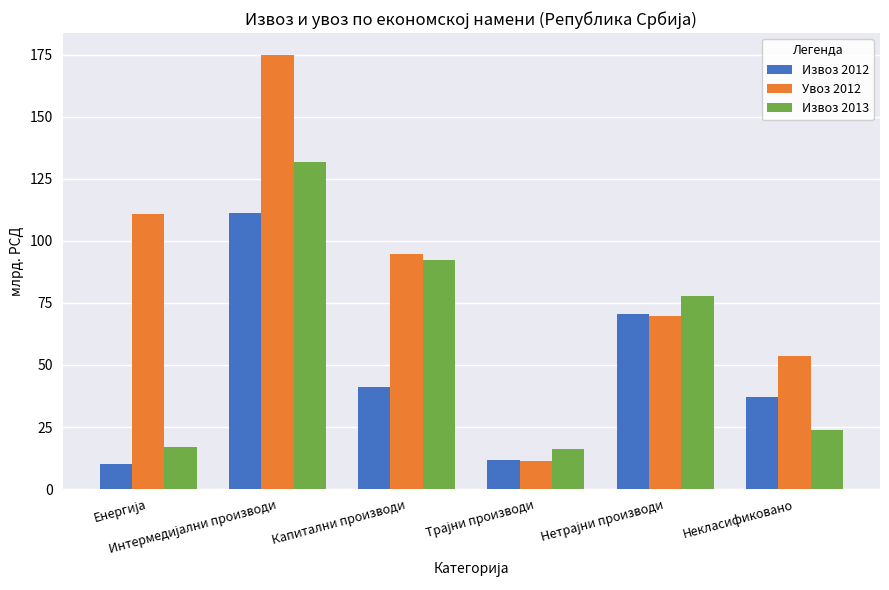

How many groups of bars are there?

6